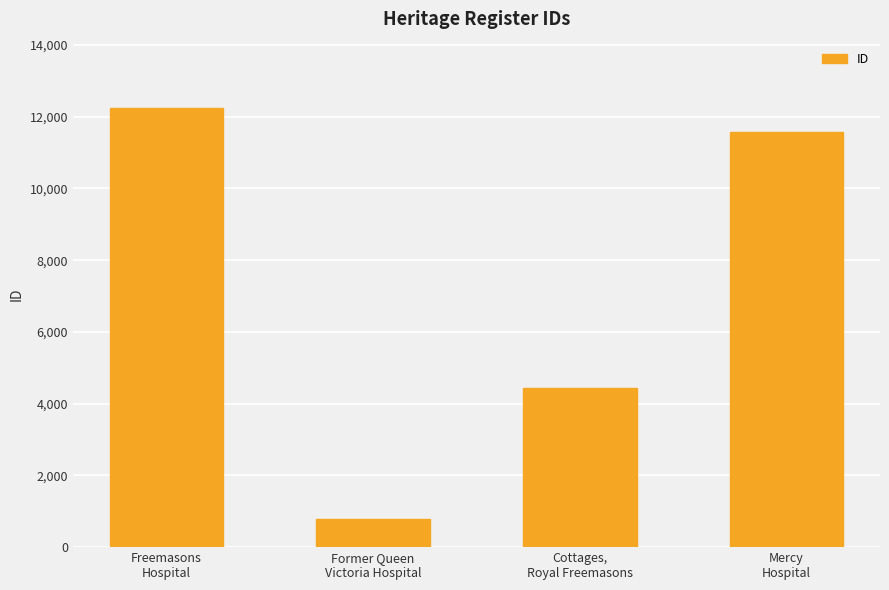

What is the sum of all values?

29029